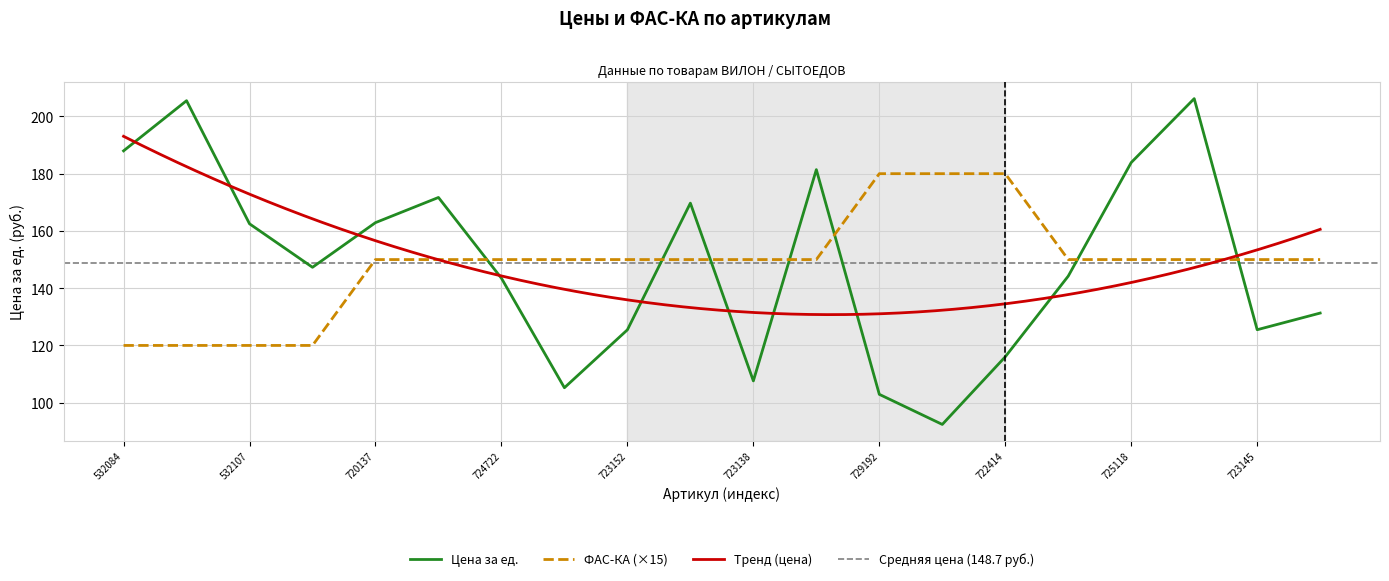

True or false: ФАС-КА (×15) has a value of 42.9 at 532084.

False